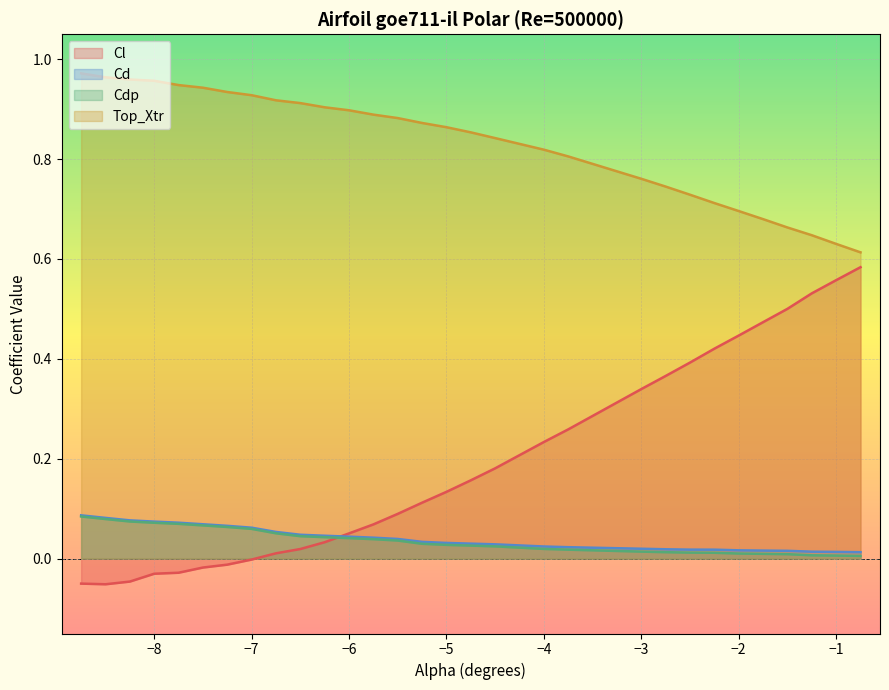

Is it true that Top_Xtr equals 1.4 at −5?

False